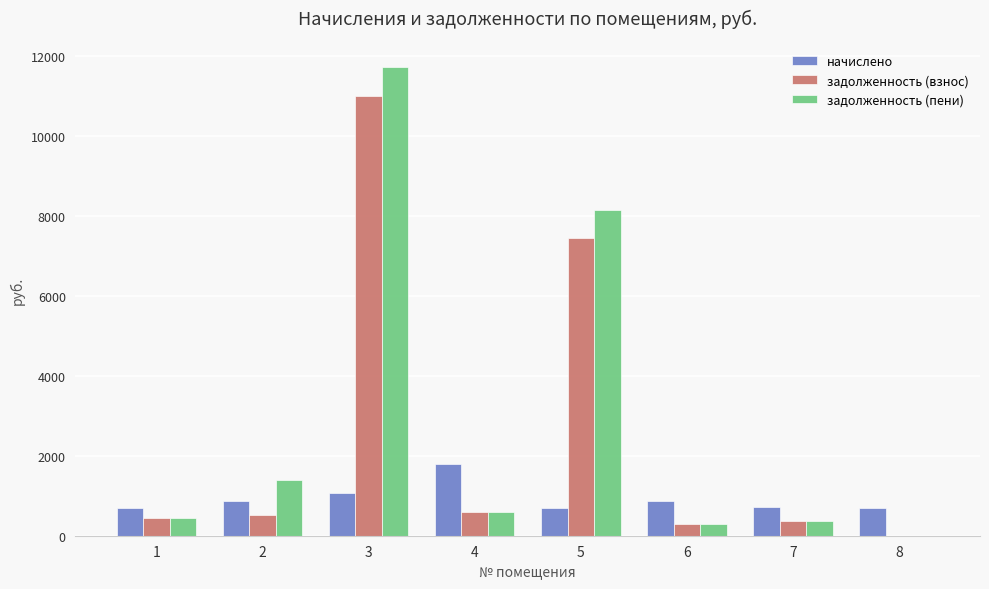

At which category is the sum across all series the highest?

3